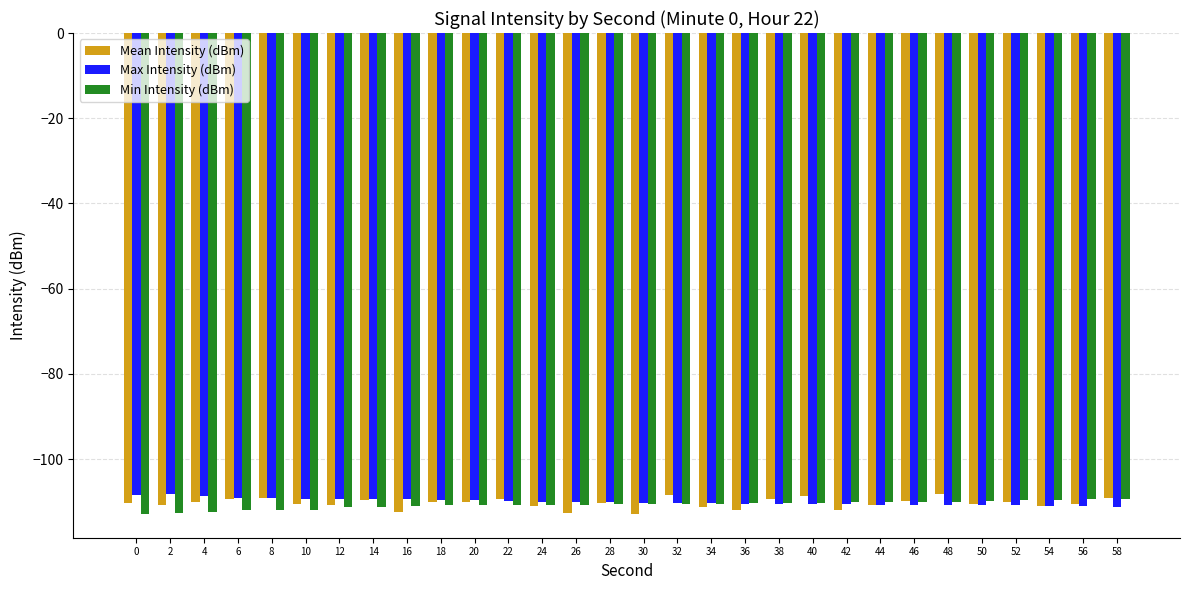

The value of Min Intensity (dBm) at 34 is -110.5. True or false?

True